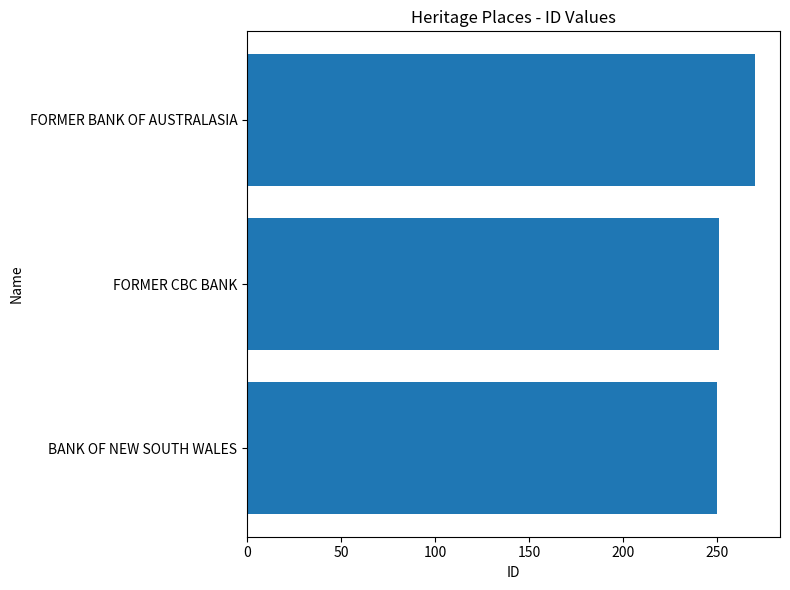

Between FORMER BANK OF AUSTRALASIA and FORMER CBC BANK, which is larger?

FORMER BANK OF AUSTRALASIA